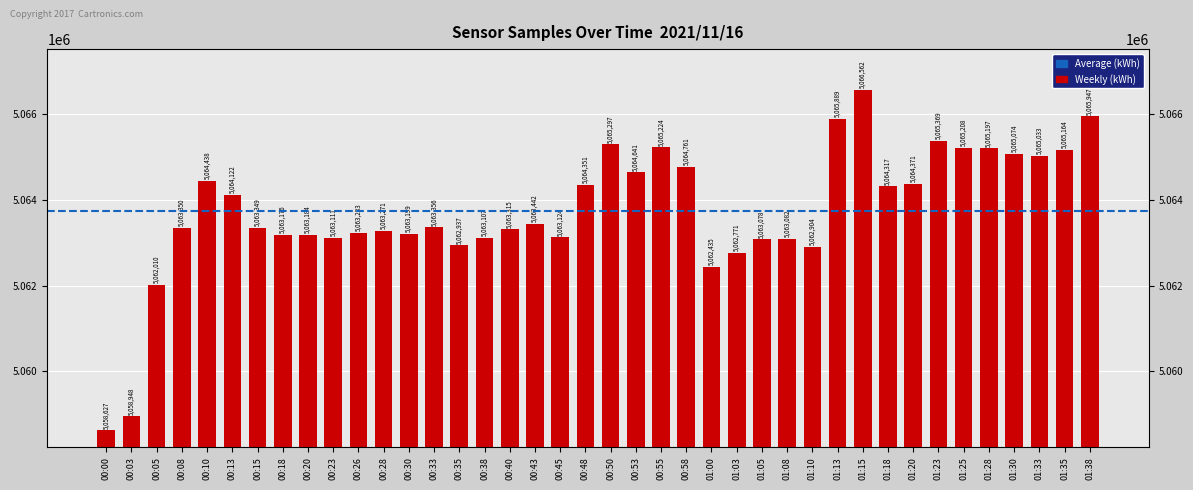

What is the change in value from 00:05 to 00:18?

+1166